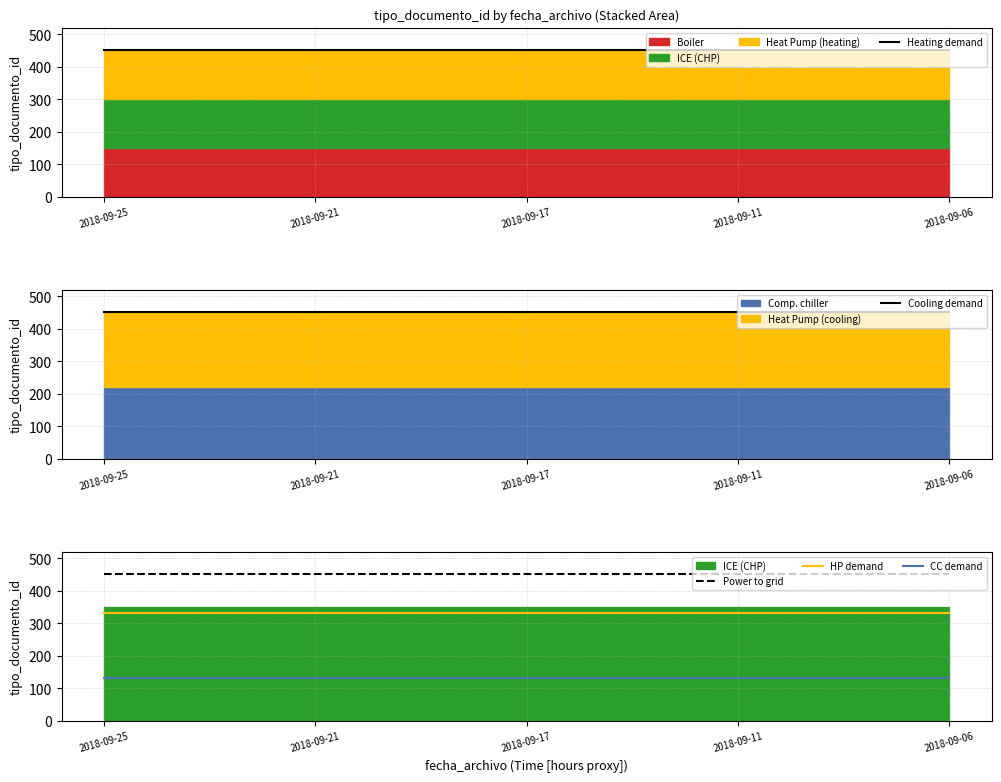

What is the spread (max minus min) of values at 2018-09-21?

322